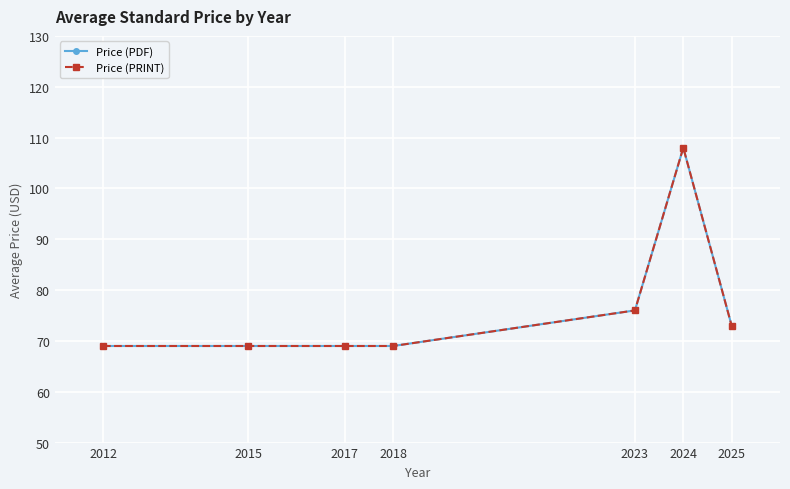

What is the difference between the Price (PDF) values at 2012 and 2025?

4